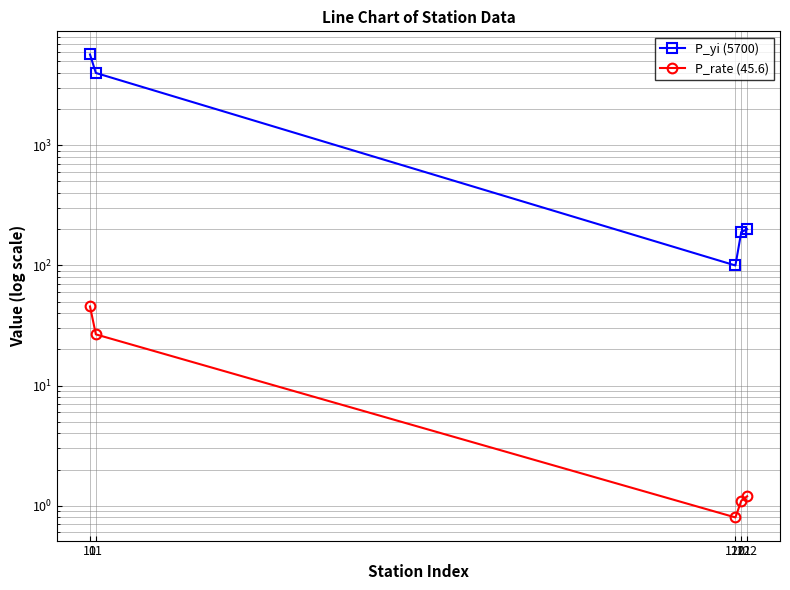

Where is P_yi (5700) nearest to the value 2900?

11